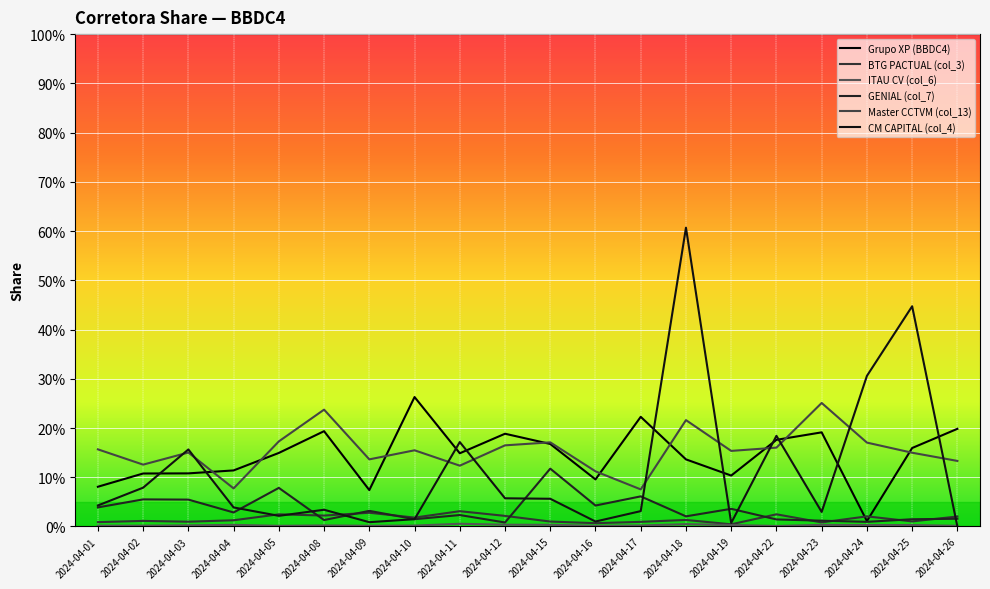

In ITAU CV (col_6), how many points are lower than both neighbors (excluding endpoints)?

5